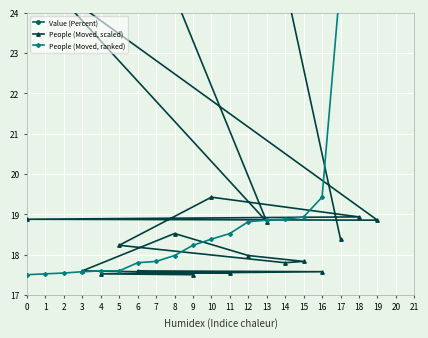

The value of People (Moved, ranked) at 14 is 18.9. True or false?

True